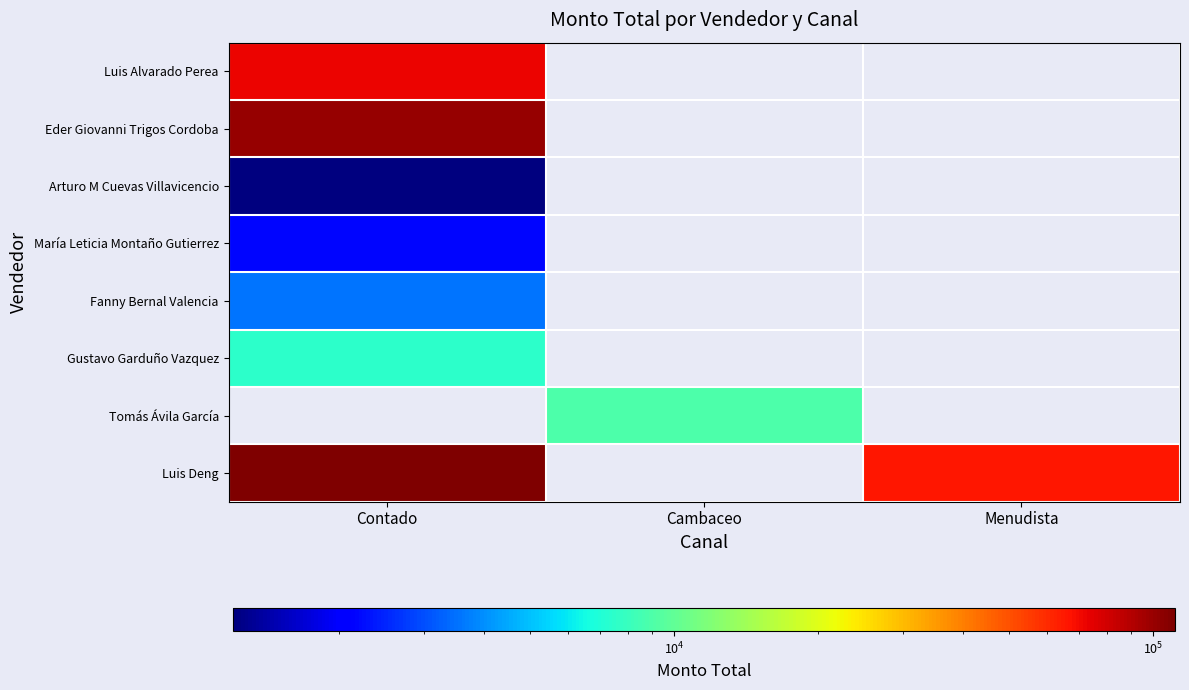

Where is María Leticia Montaño Gutierrez nearest to the value 2180?

Contado